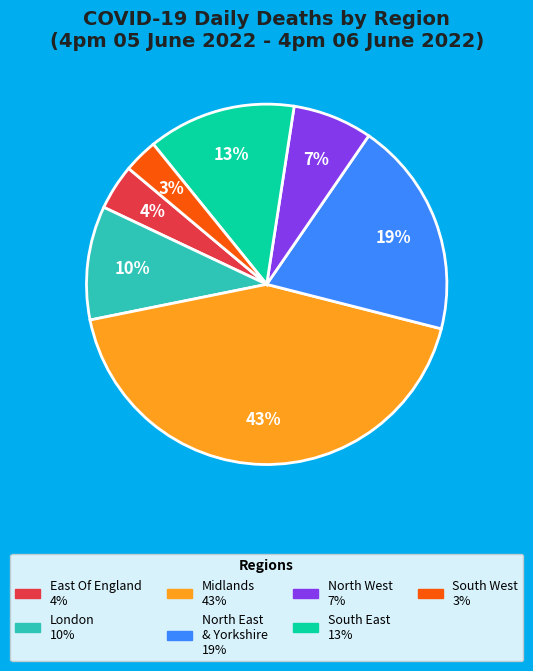

Does any single category account for the majority?

No